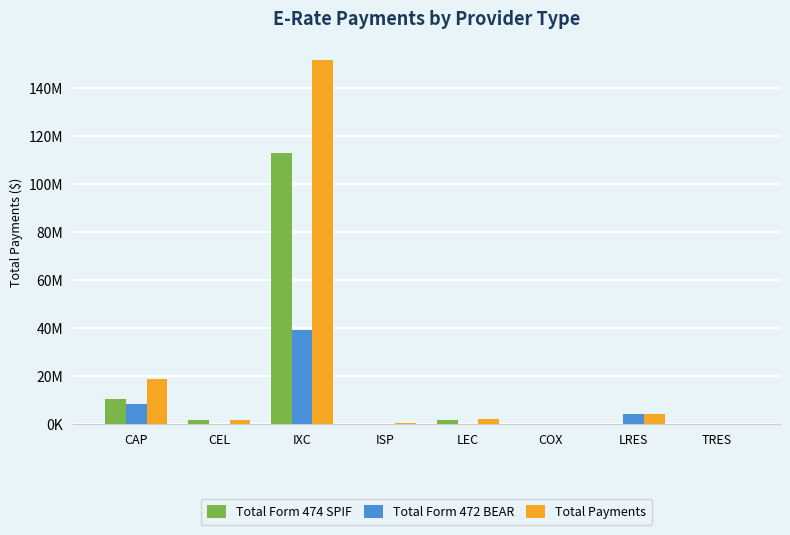

What is the label of the 7th bar from the left?

LRES